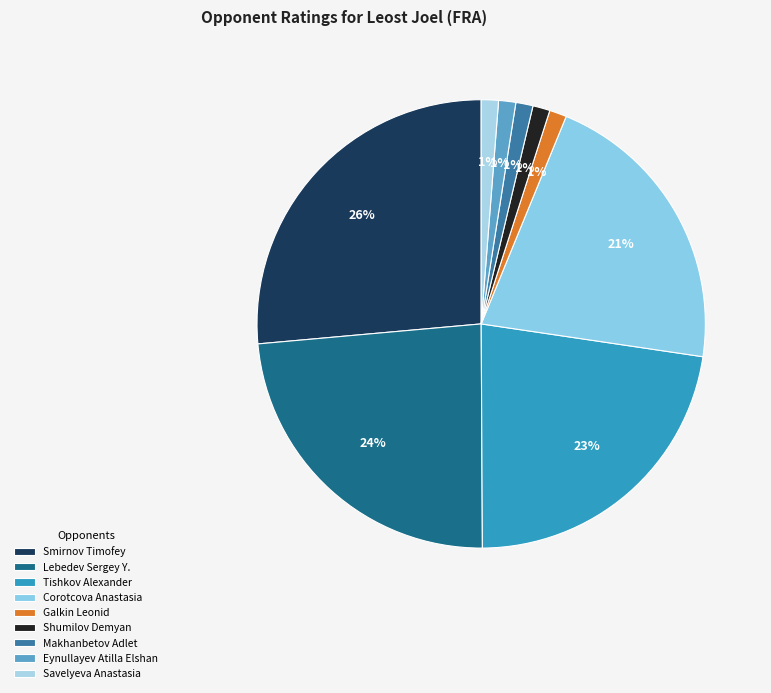

Which category has the biggest portion of the pie?

Smirnov Timofey